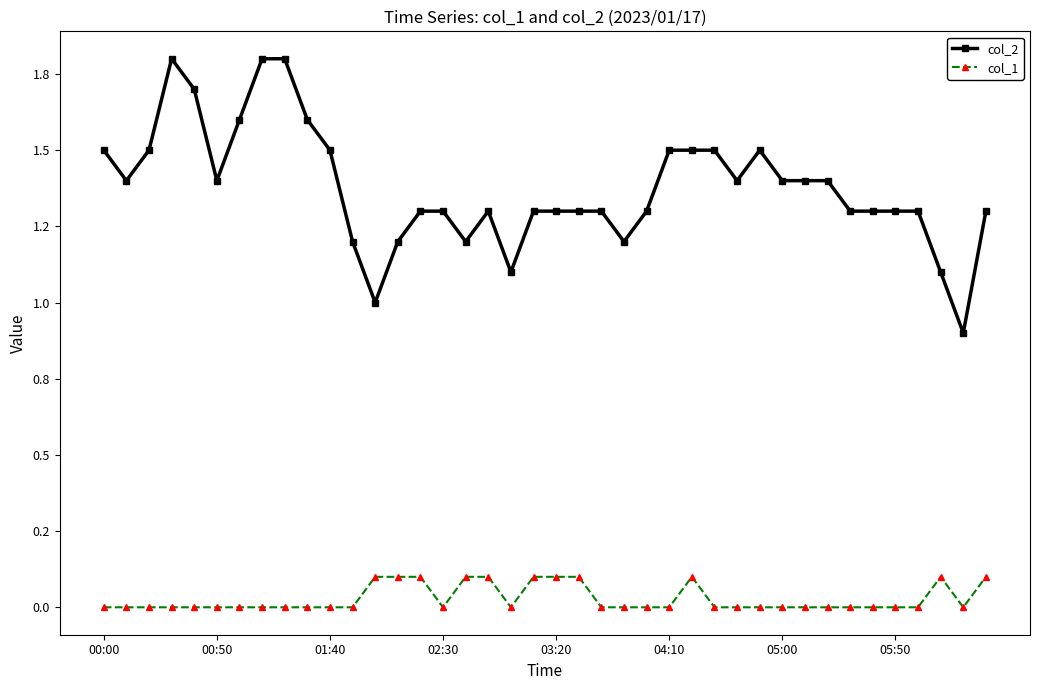

Reading left to right, transcribe all the data shown in this chart.

col_2: 1.5	1.4	1.5	1.8	1.7	1.4	1.6	1.8	1.8	1.6	1.5	1.2	1.0	1.2	1.3	1.3	1.2	1.3	1.1	1.3	1.3	1.3	1.3	1.2	1.3	1.5	1.5	1.5	1.4	1.5	1.4	1.4	1.4	1.3	1.3	1.3	1.3	1.1	0.9	1.3
col_1: 0.0	0.0	0.0	0.0	0.0	0.0	0.0	0.0	0.0	0.0	0.0	0.0	0.1	0.1	0.1	0.0	0.1	0.1	0.0	0.1	0.1	0.1	0.0	0.0	0.0	0.0	0.1	0.0	0.0	0.0	0.0	0.0	0.0	0.0	0.0	0.0	0.0	0.1	0.0	0.1